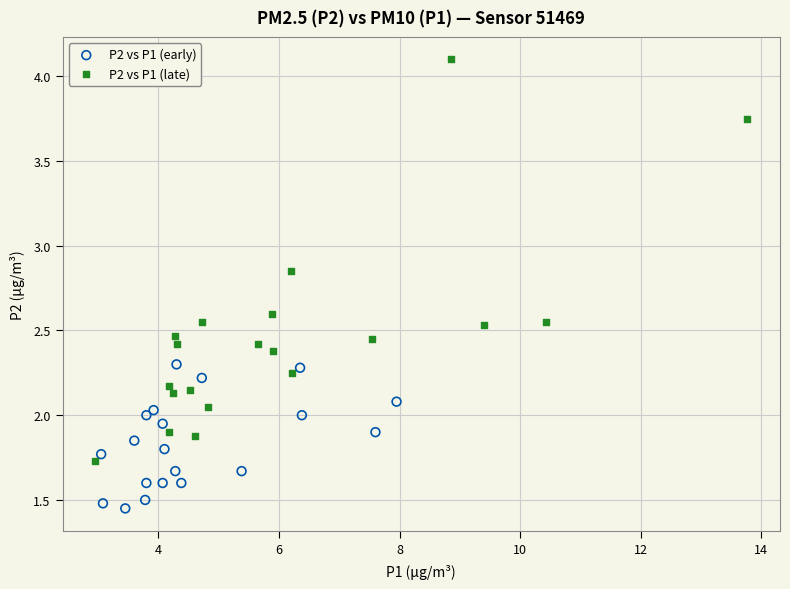

Which series reaches the minimum Y coordinate?

P2 vs P1 (early)